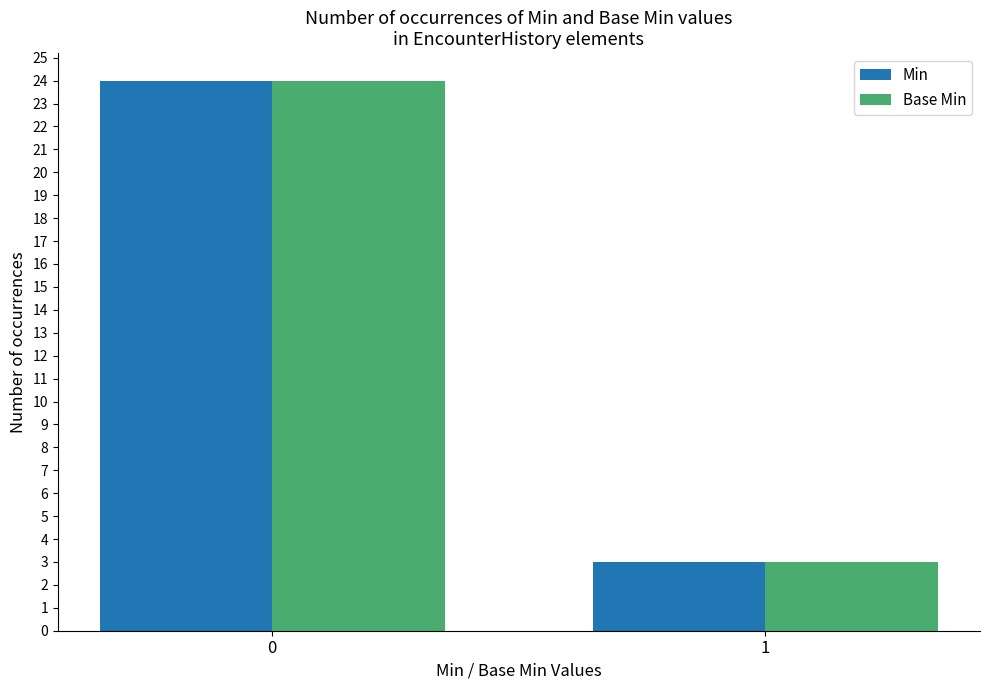

What is the approximate value of Base Min at 0?

24